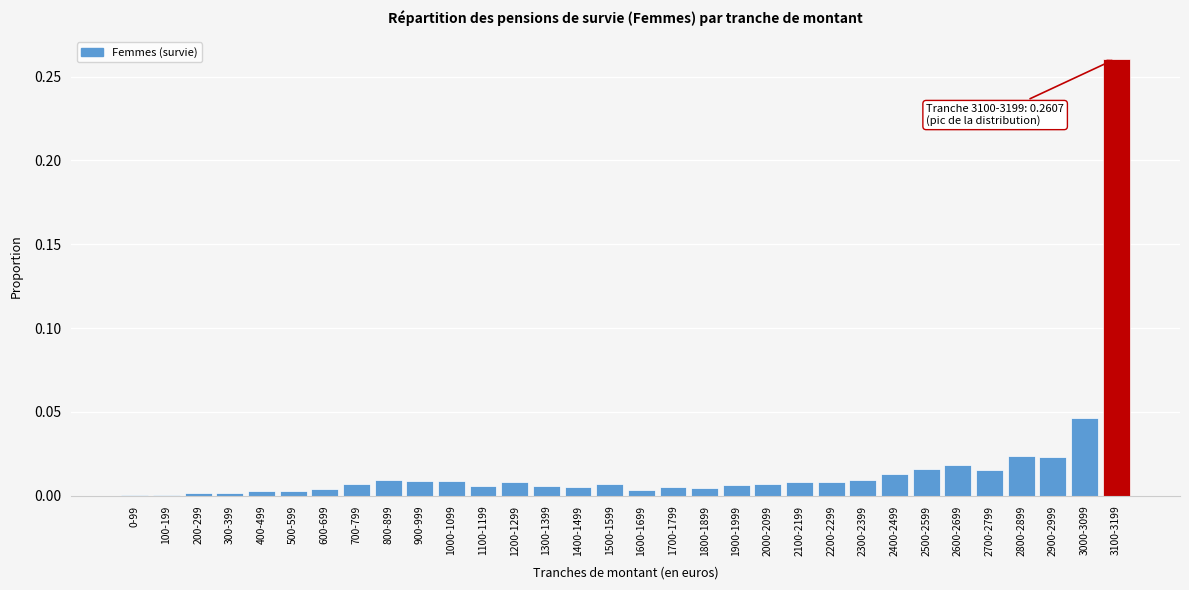

What is the sum of all values?

0.6